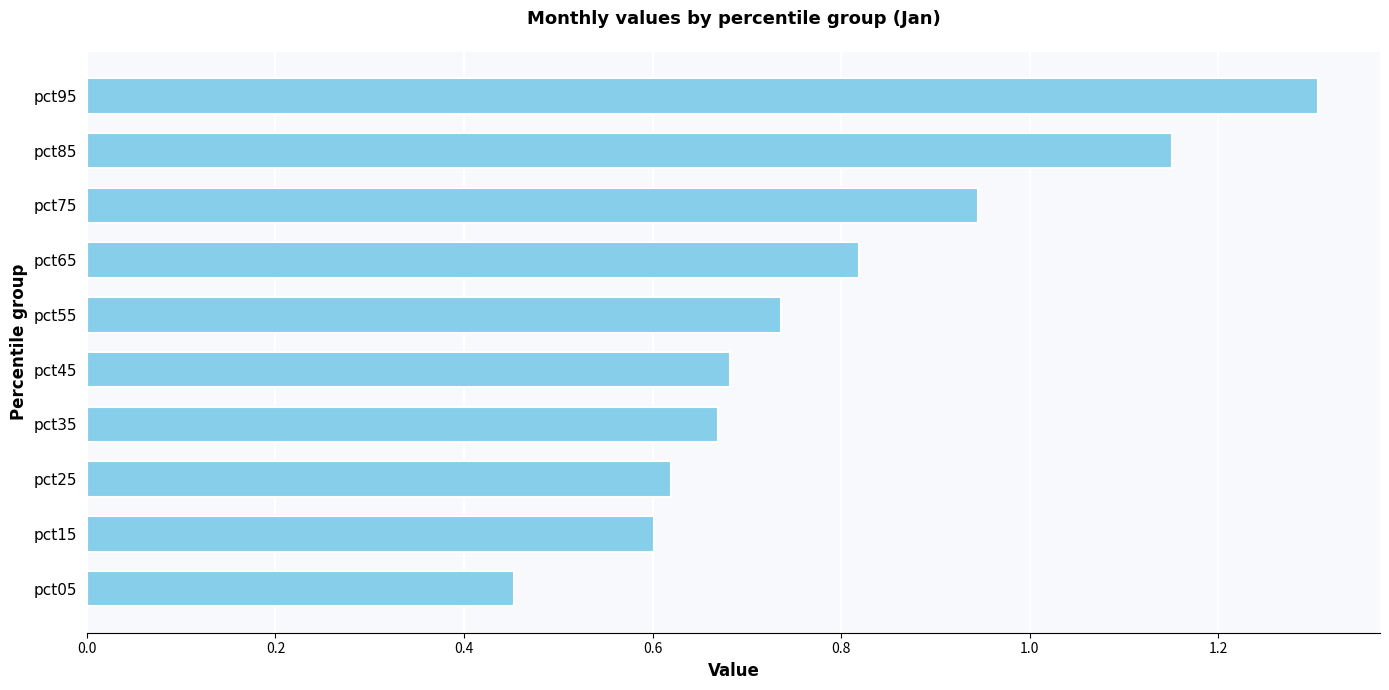

How many series are shown in this chart?

1